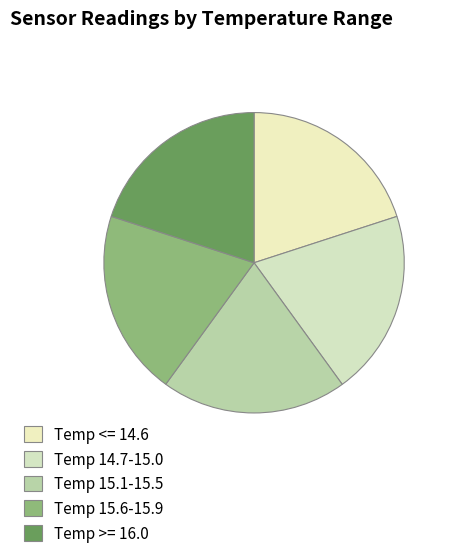

Count the number of slices in the pie.

5